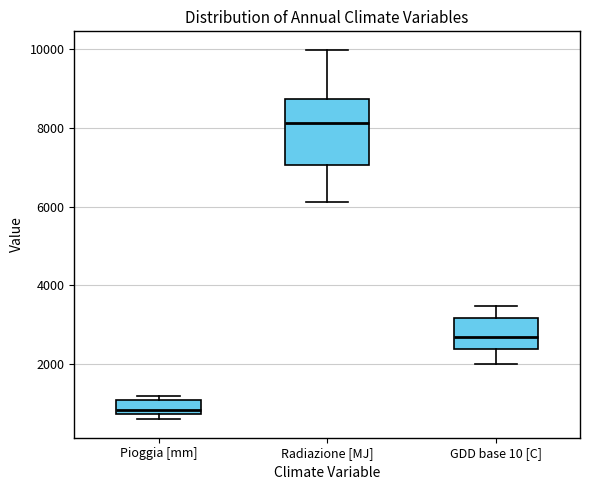

Reading left to right, read every box against the y-axis: the position of its median line, the range the box covers, and the ends of its whiskers. The values are not printed on the chart, so give them approximately, as read against the axis.

Pioggia [mm]: median 800 (just above the box's lower edge), box 800 to 1000, whiskers 600 to 1200
Radiazione [MJ]: median 8200, box 7000 to 8800, whiskers 6200 to 10000
GDD base 10 [C]: median 2600, box 2400 to 3200, whiskers 2000 to 3400